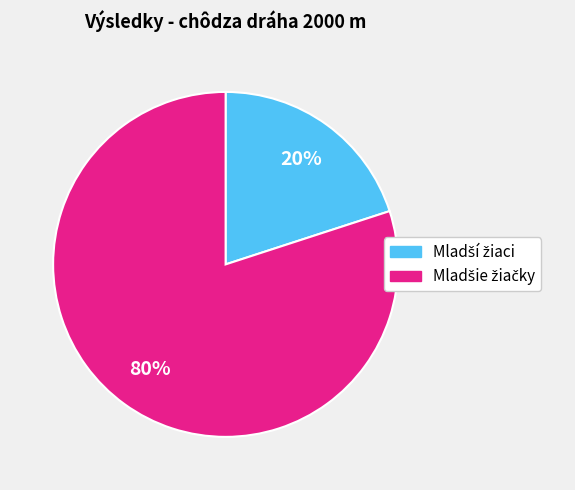

Is there any slice that represents more than half of the pie?

Yes